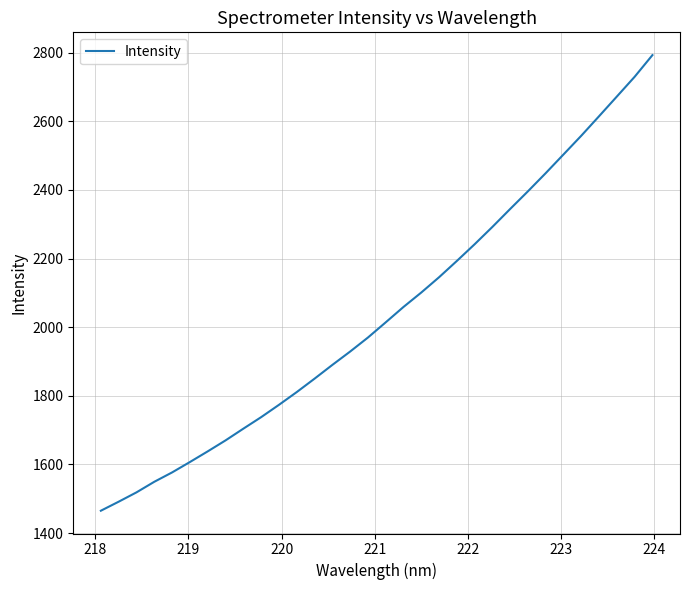

What is the difference between the maximum and minimum values?

1327.7